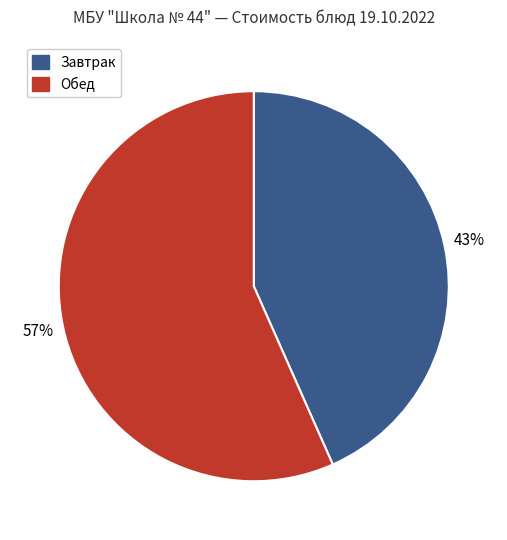

Does any single category account for the majority?

Yes